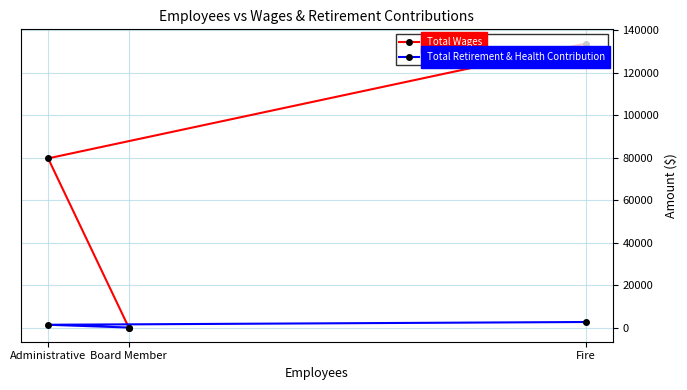

List the labels in order of Total Retirement & Health Contribution value, smallest first.

Board Member, Administrative, Fire